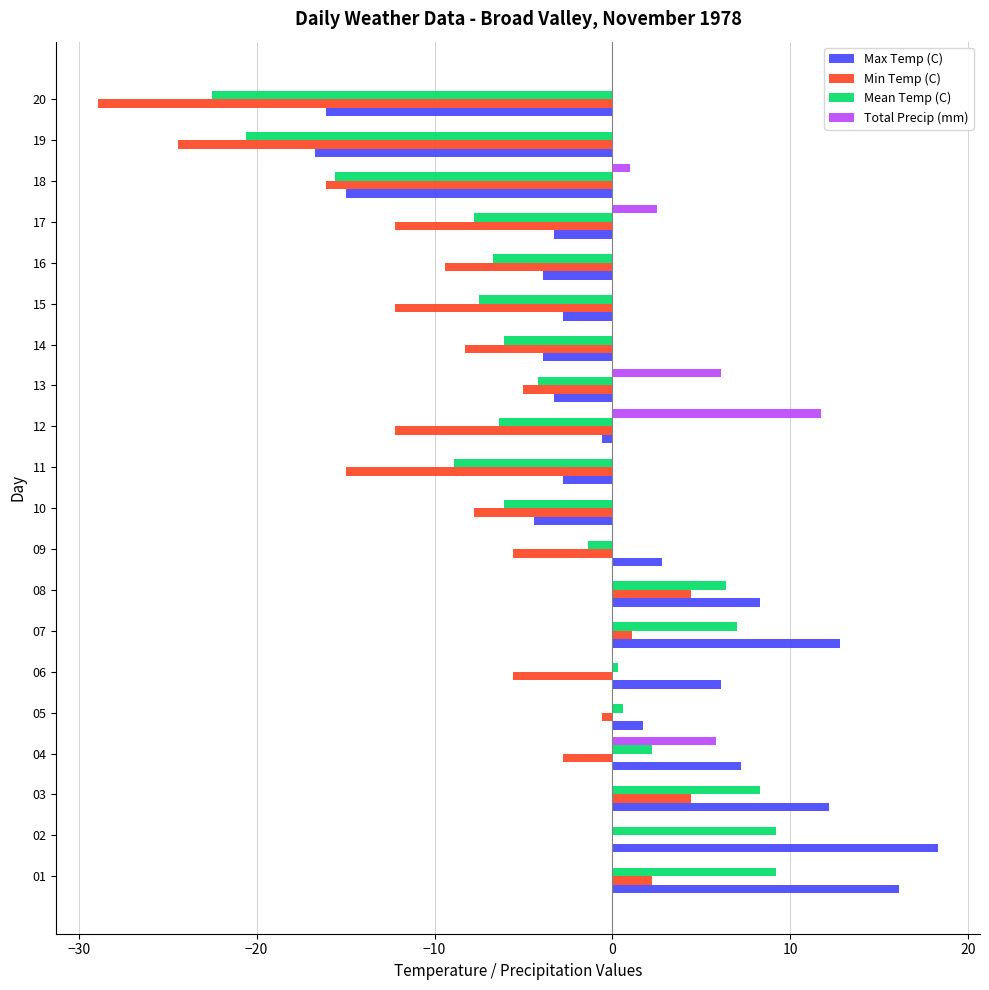

The Total Precip (mm) series shows -6.2 at 16. True or false?

False